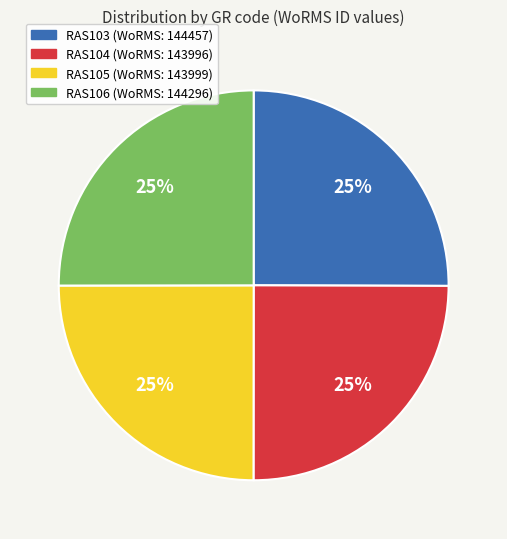

Count the number of slices in the pie.

4